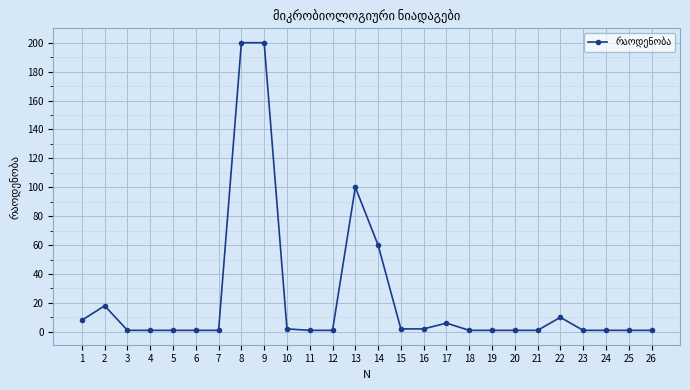

Approximately how many times larger is the value at 3 compared to 7?

1.0